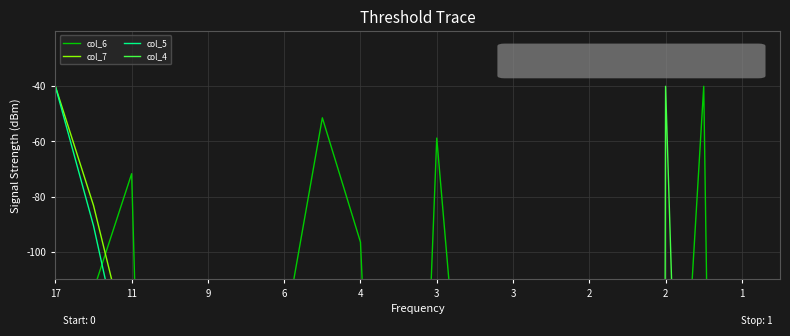

How many data points does each series have?

20